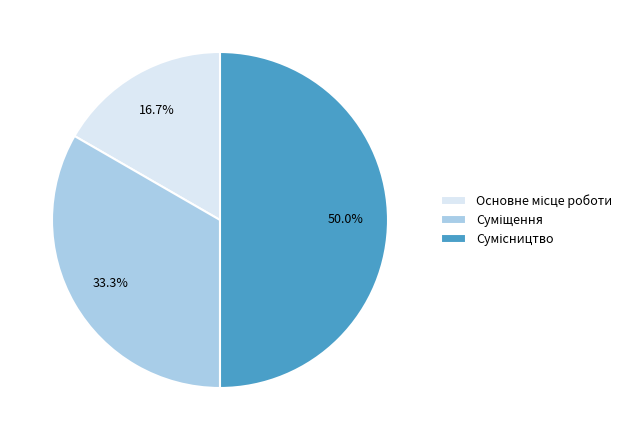

Count the number of slices in the pie.

3